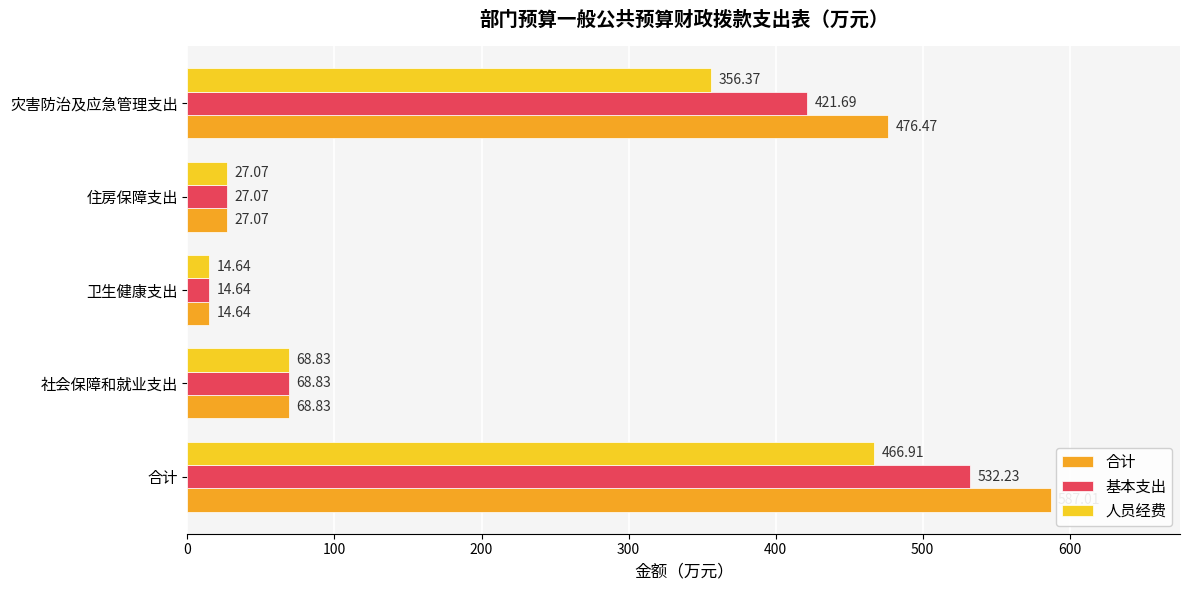

Which series has the largest range (max minus min)?

合计